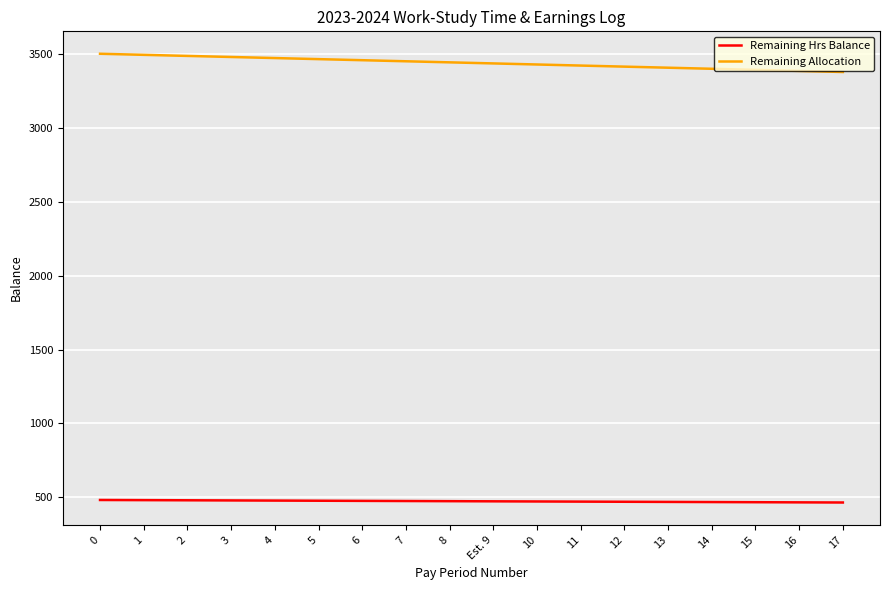

List the series in order of their peak value, lowest first.

Remaining Hrs Balance, Remaining Allocation